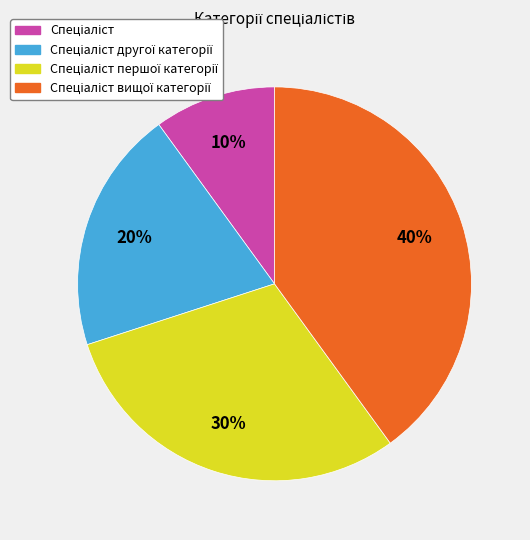

Does any single category account for the majority?

No